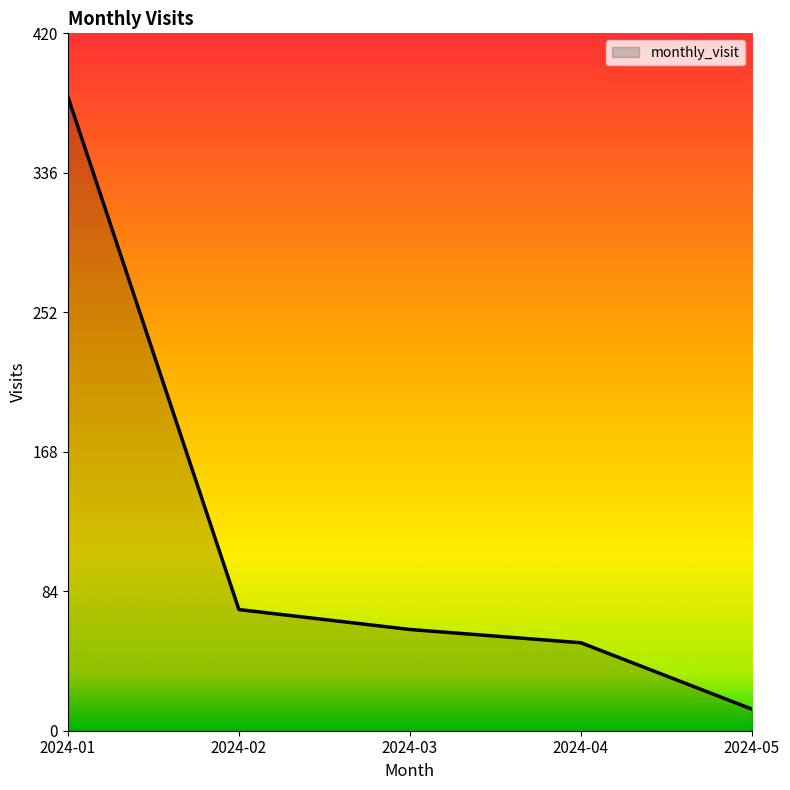

At which category does the chart reach its minimum across all series?

2024-05